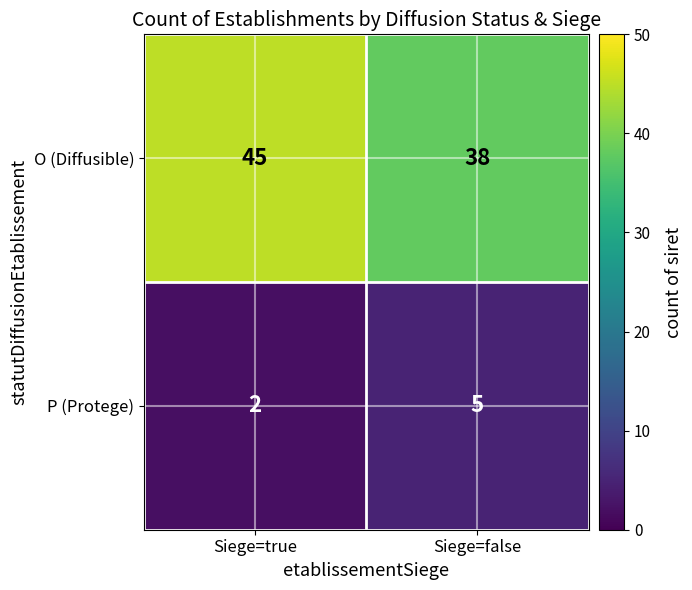

What is the difference between the highest and lowest values at Siege=false?

33